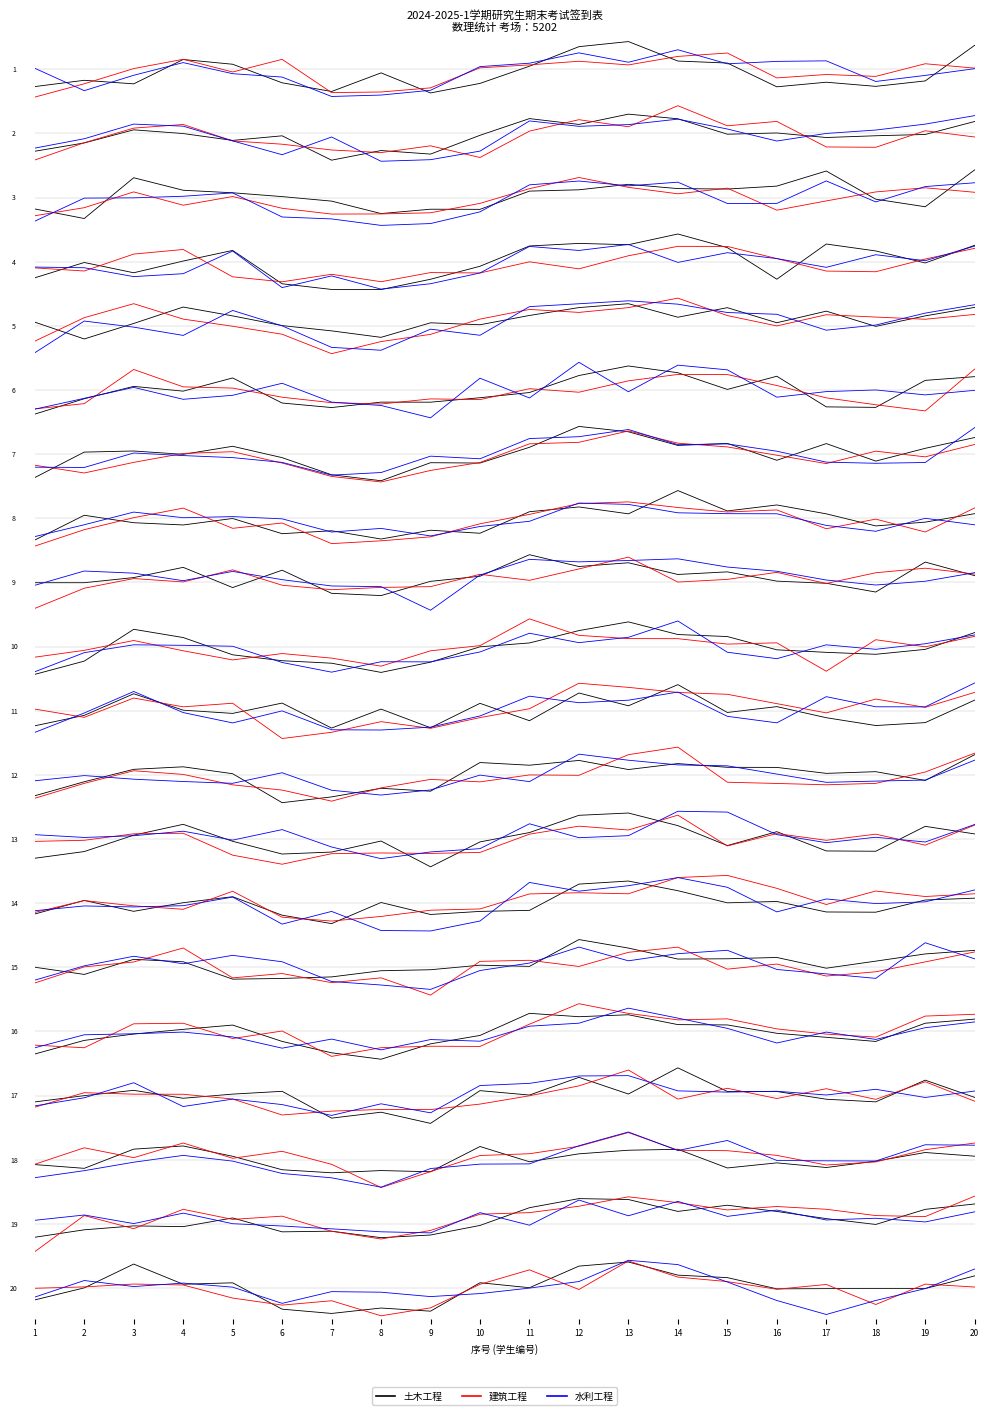

True or false: 水利工程 has a value of 0.3 at 17.

False